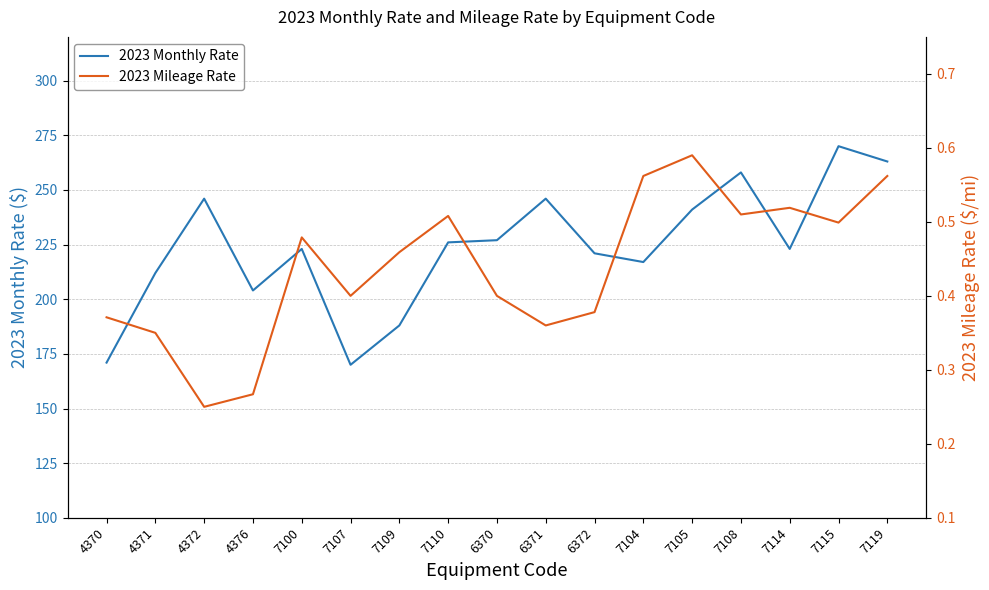

The value of 2023 Mileage Rate at 7109 is 0.2. True or false?

False